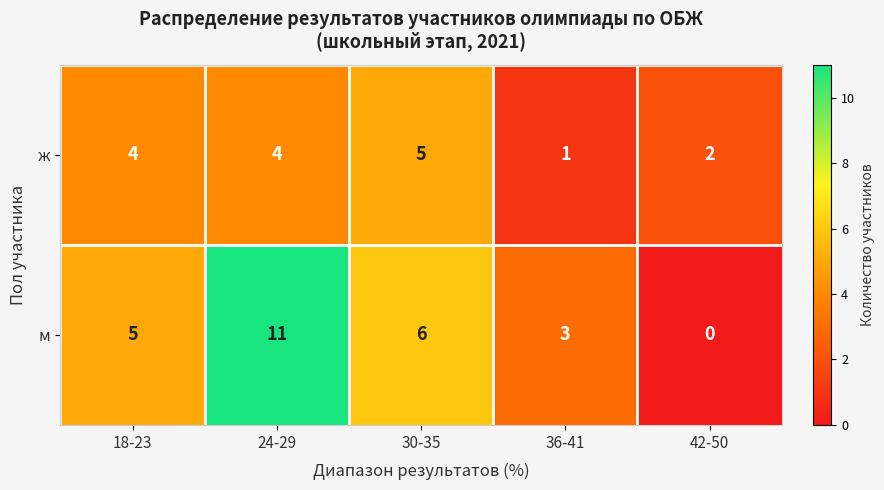

True or false: м has a value of 17 at 24-29.

False